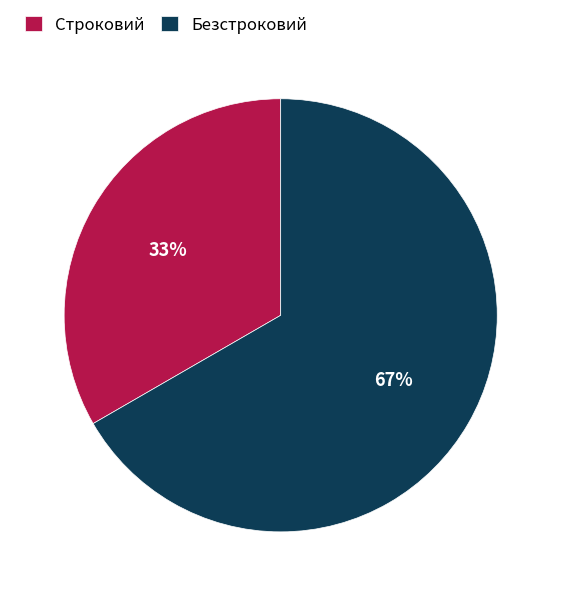

Is the sum of Безстроковий and Строковий greater than half?

Yes